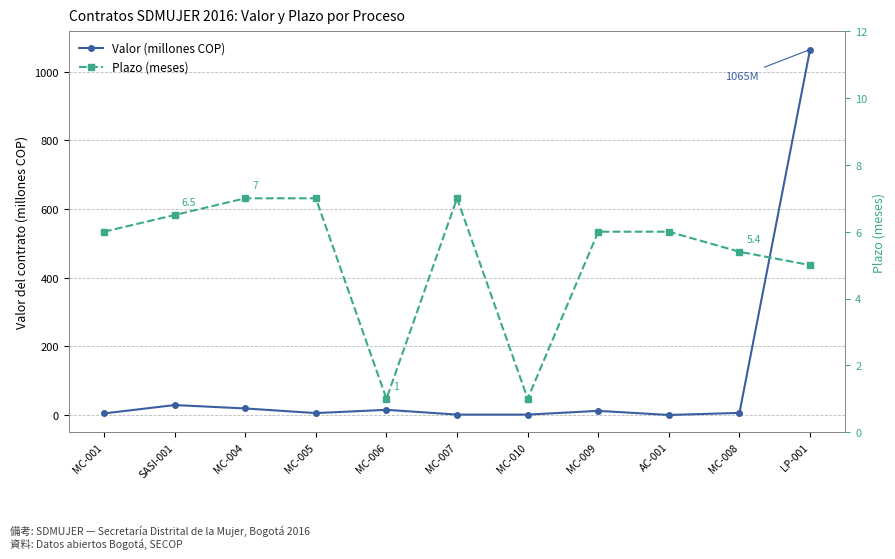

Where does the Valor (millones COP) series first go above 6?

SASI-001